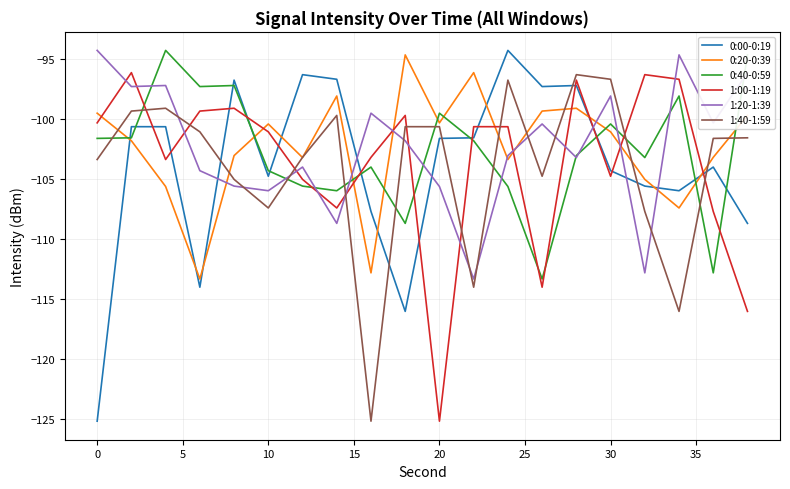

After their last crossing, which series has the higher values: 1:00-1:19 or 0:00-0:19?

0:00-0:19